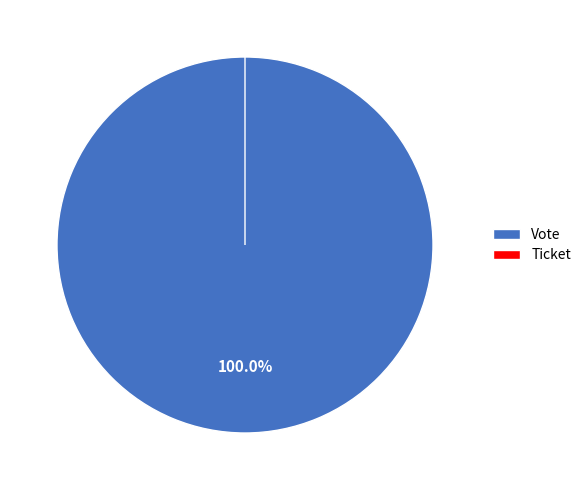

Count the number of slices in the pie.

2